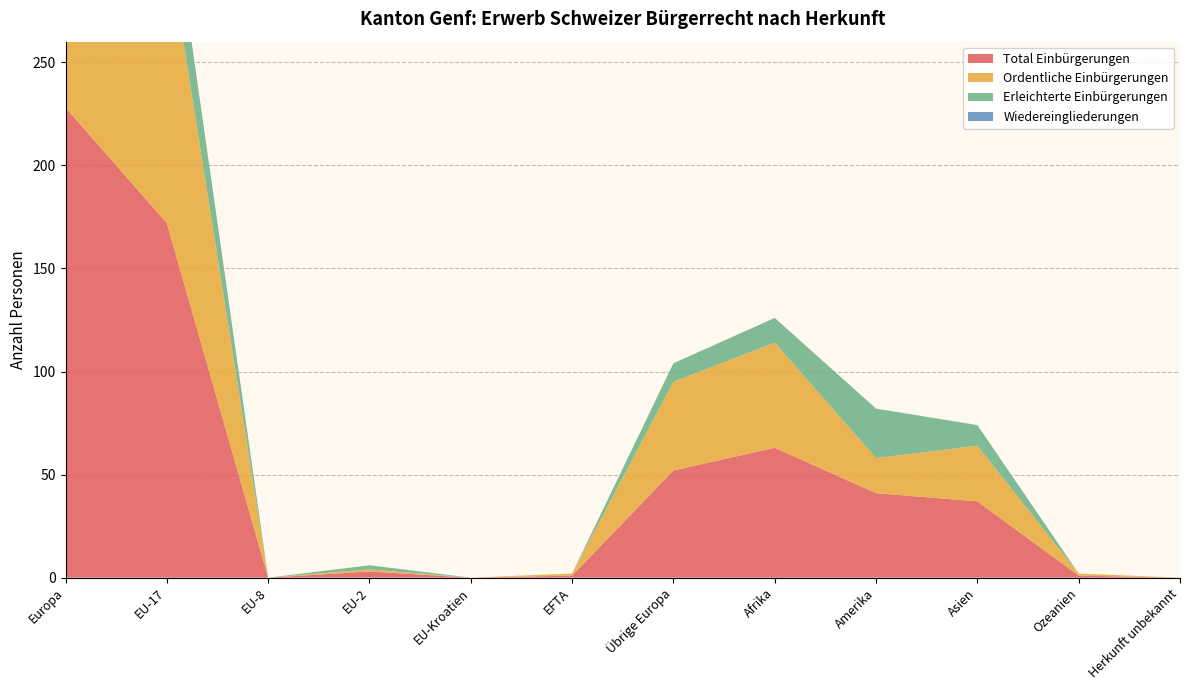

Reading left to right, extract all data points from this chart.

Total Einbürgerungen: 228	172	0	3	0	1	52	63	41	37	1	0
Ordentliche Einbürgerungen: 184	139	0	1	0	1	43	51	17	27	1	0
Erleichterte Einbürgerungen: 44	33	0	2	0	0	9	12	24	10	0	0
Wiedereingliederungen: 0	0	0	0	0	0	0	0	0	0	0	0